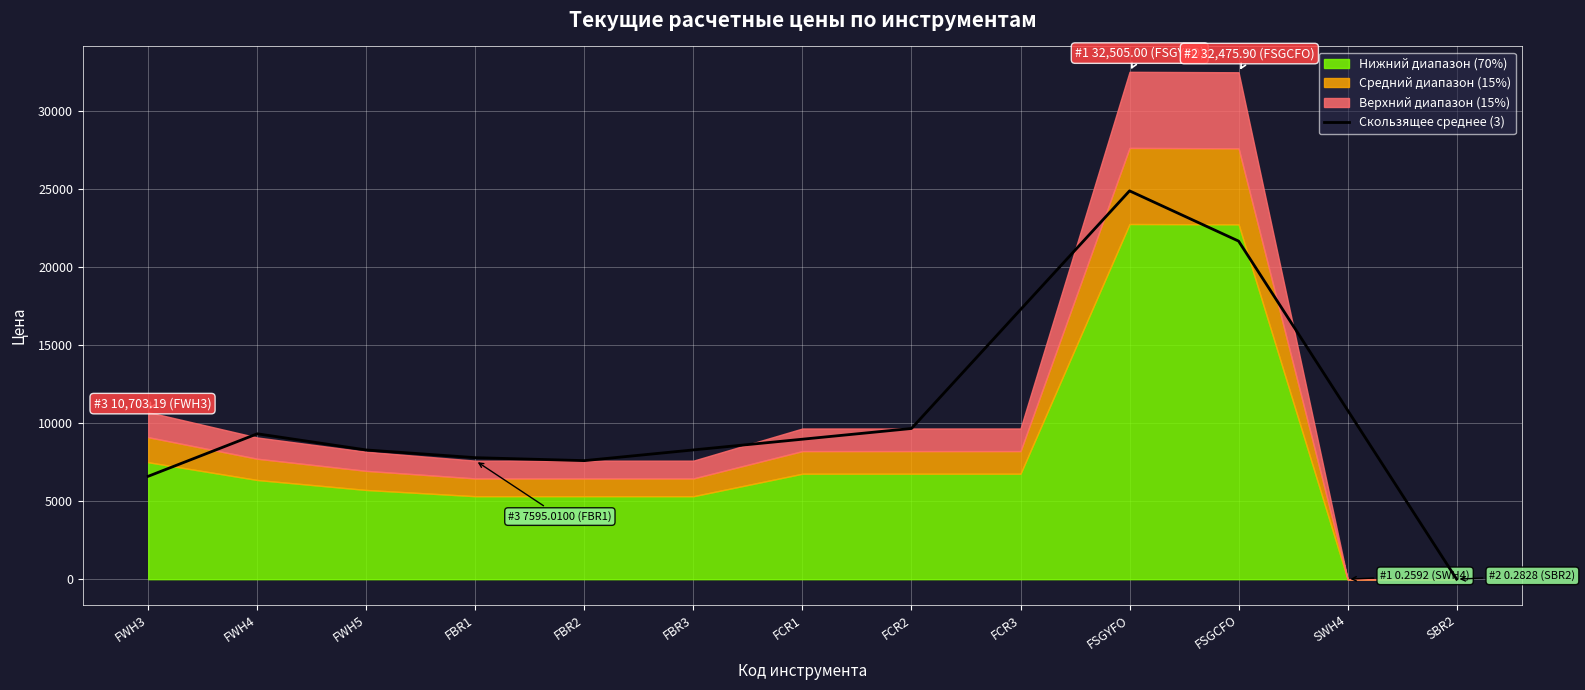

True or false: Скользящее среднее (3) has a value of 8096.8 at FSGYFO.

False